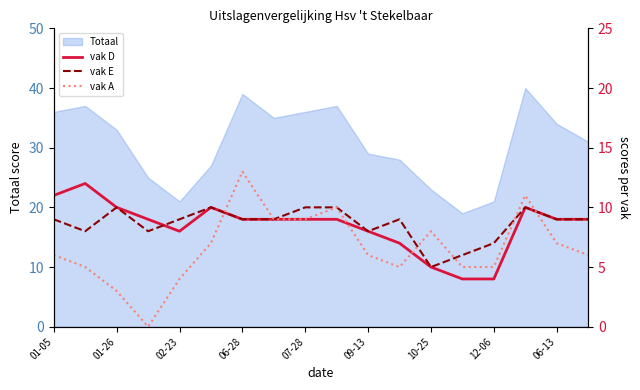

The Totaal series shows 6 at 02-23. True or false?

False